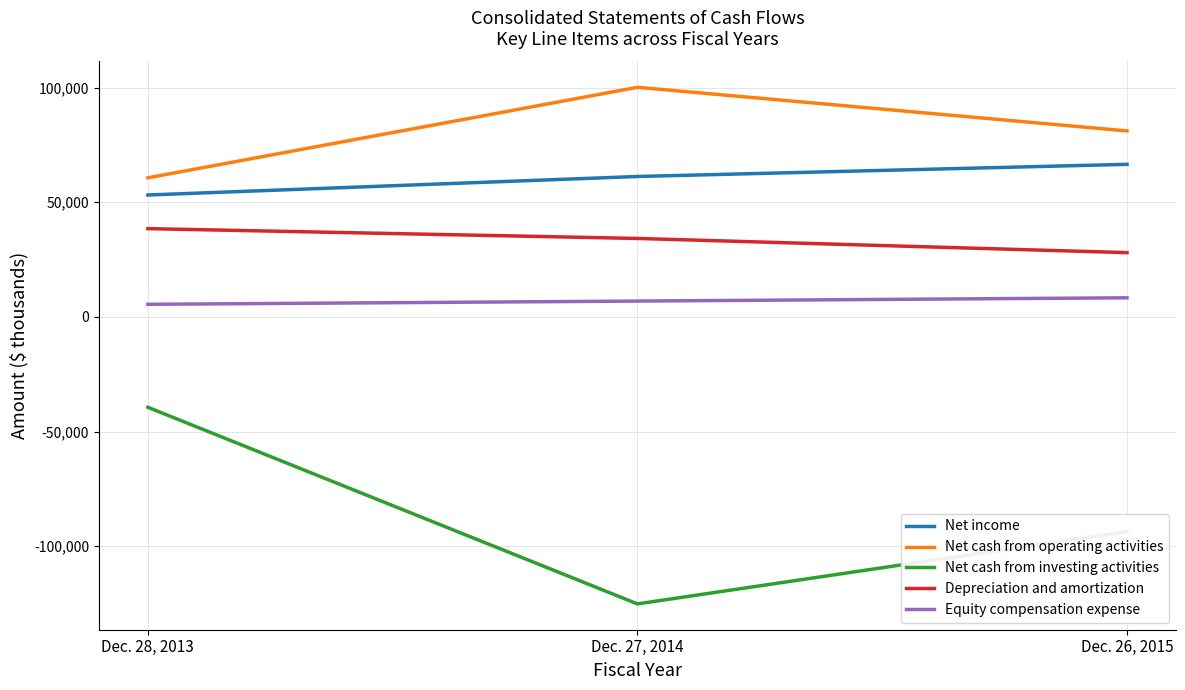

What are all the series names shown in the legend?

Net income, Net cash from operating activities, Net cash from investing activities, Depreciation and amortization, Equity compensation expense